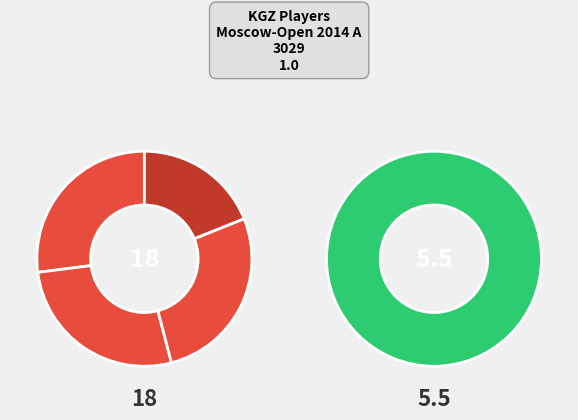

Does Taalaibekov Tagir account for over 50% of the chart?

No